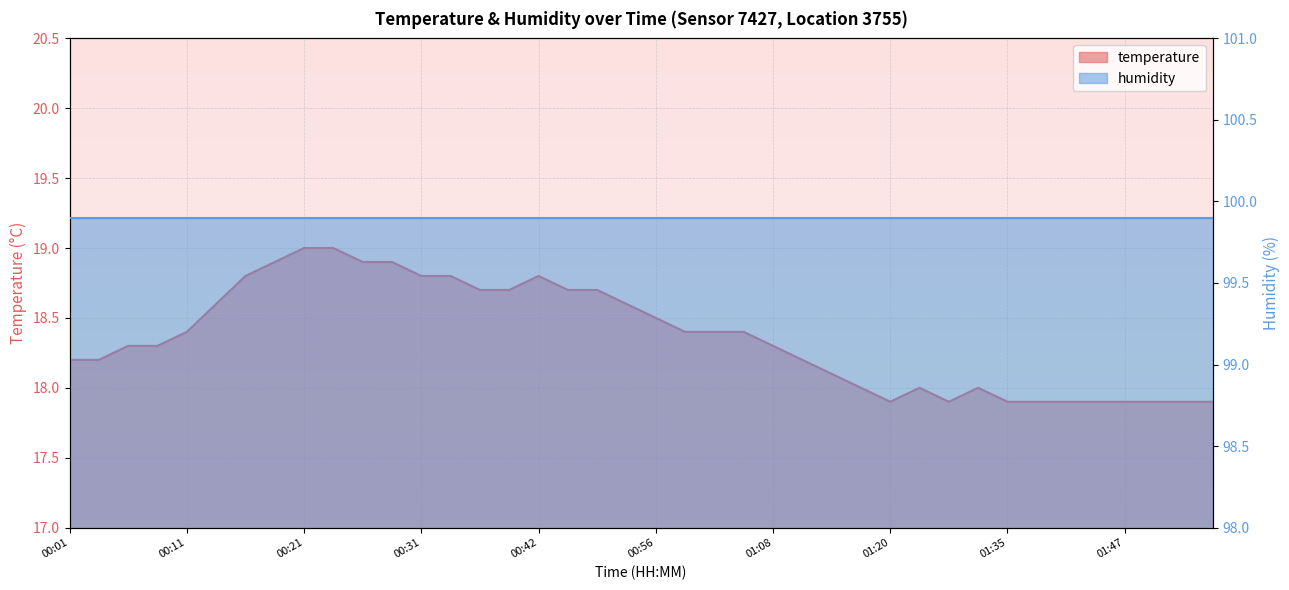

What is the difference between the second highest and minimum values?

1.1